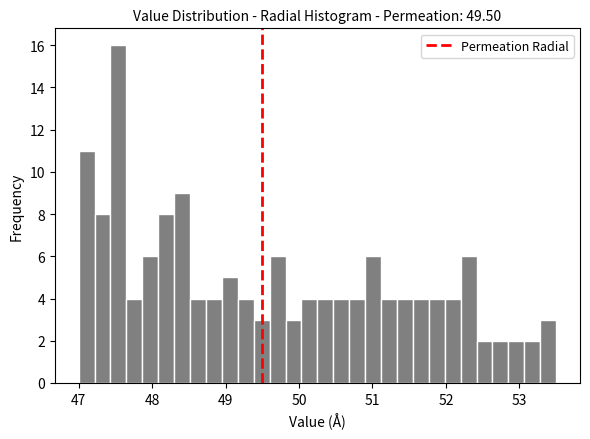

Read against the x-axis, roughly where is the centre of the tallest bar?

47.5